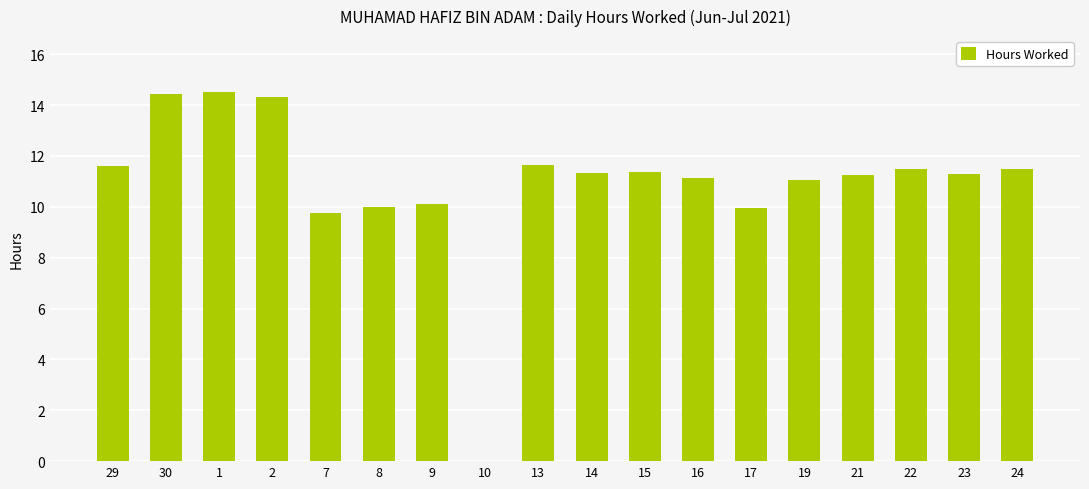

The value at 1 is 22.7. True or false?

False